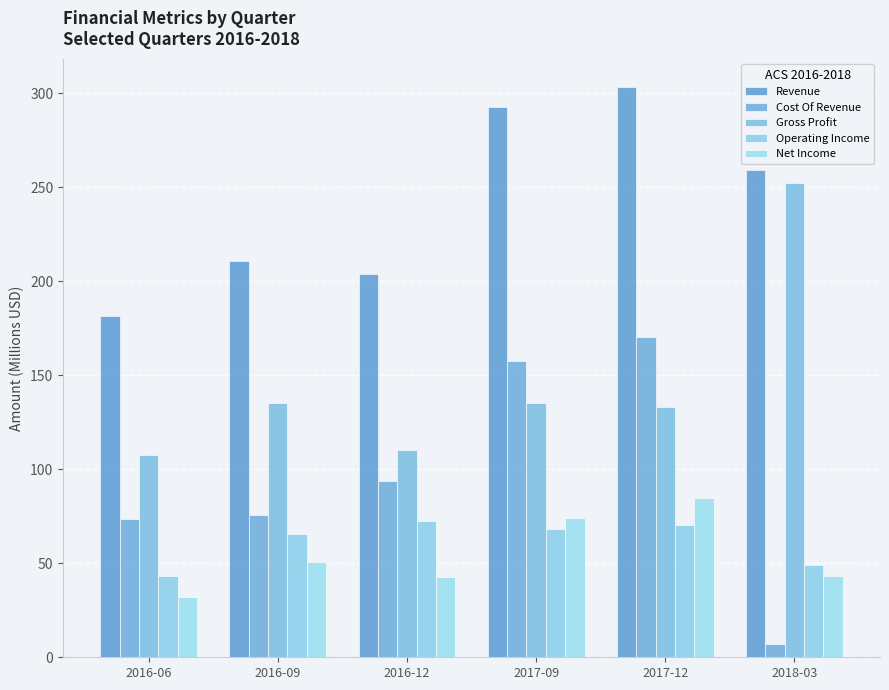

The value of Net Income at 2016-06 is 45.7. True or false?

False